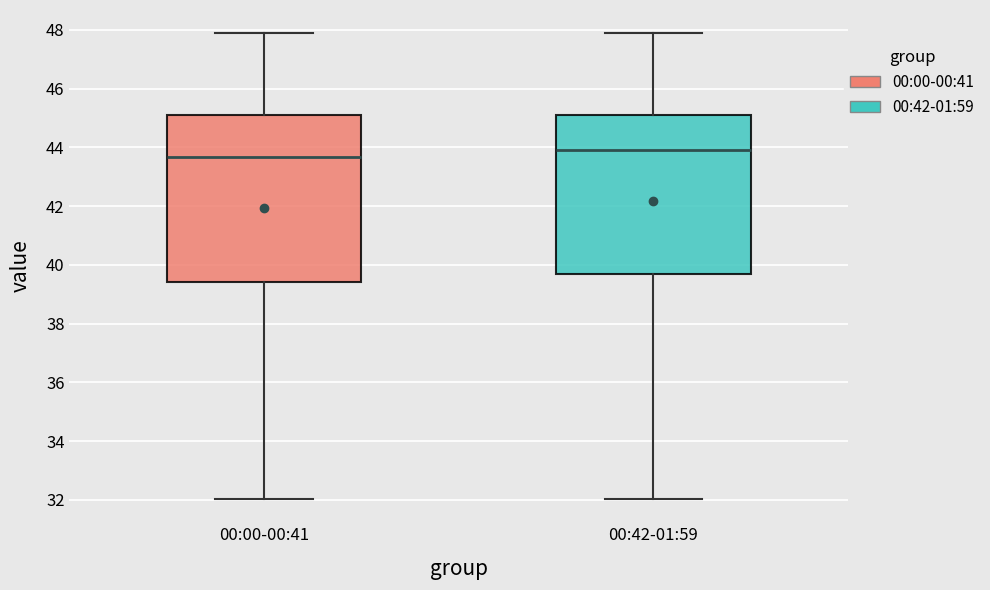

Which box is the tallest, from its lower edge to its upper edge?

00:00-00:41